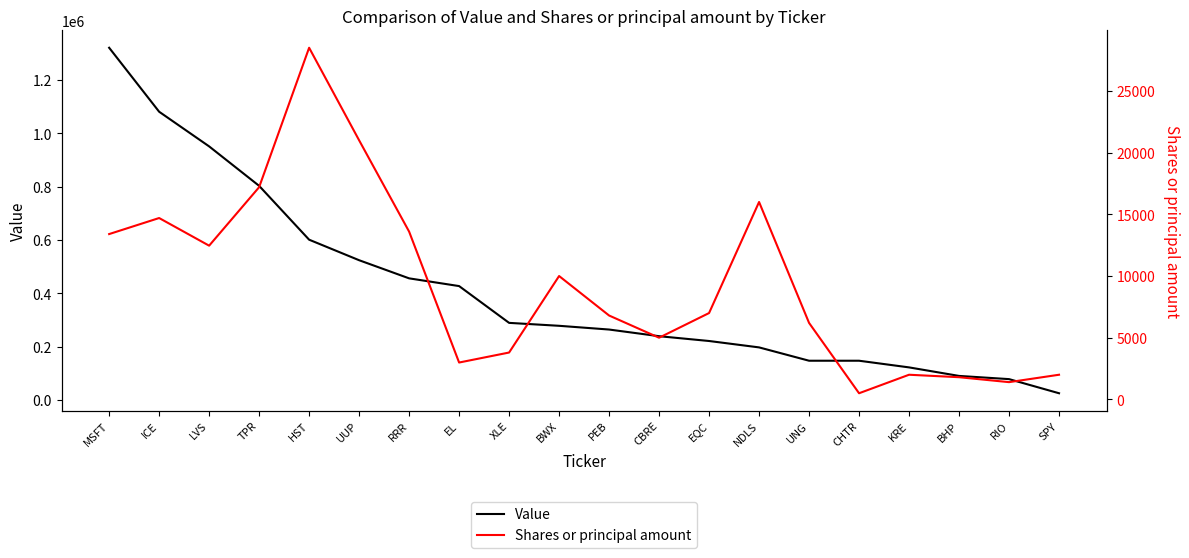

List the series in order of their peak value, lowest first.

Shares or principal amount, Value